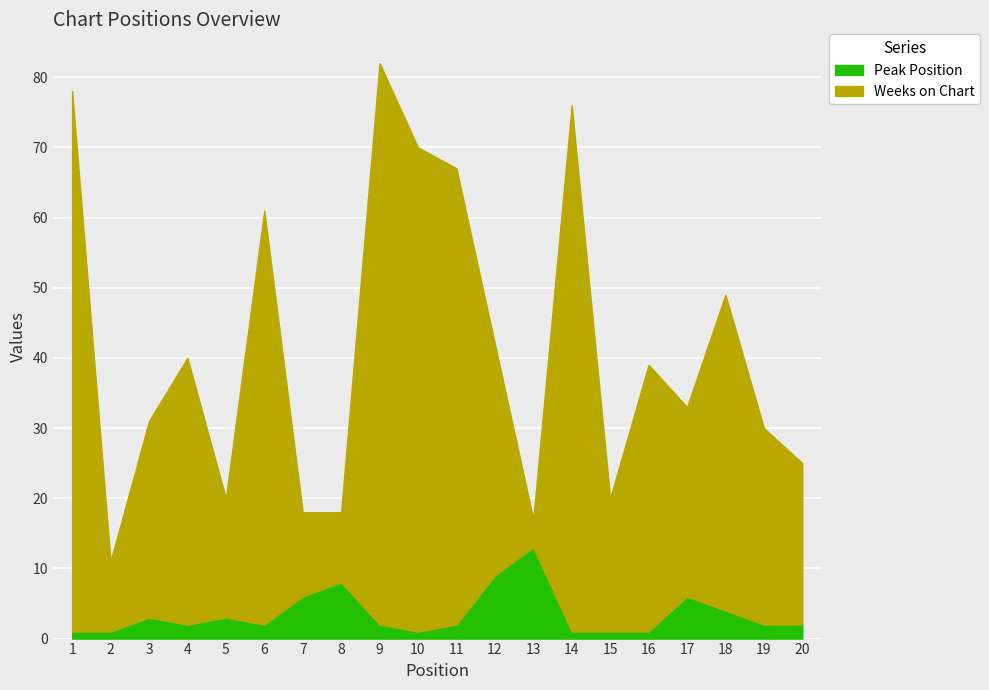

How many interior local peaks does the Peak Position series have?

5